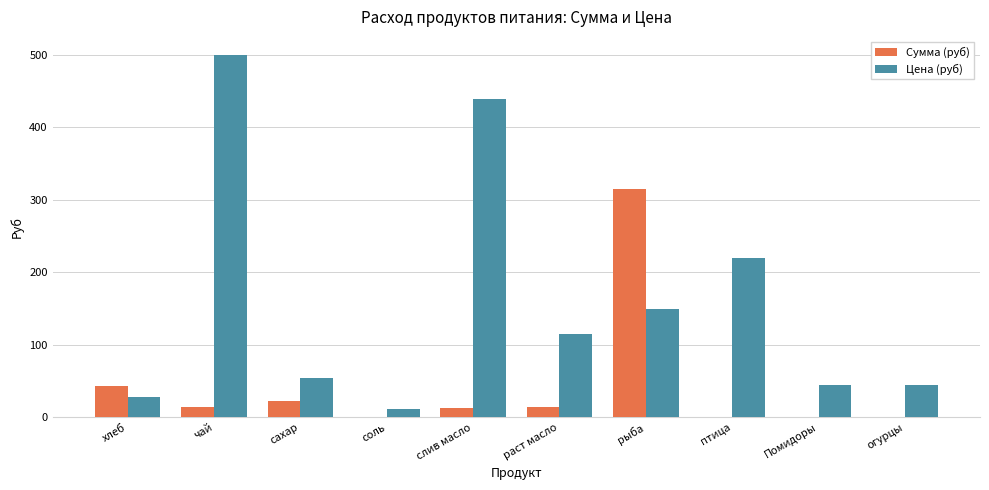

What is the difference between the Сумма (руб) values at рыба and раст масло?

301.2